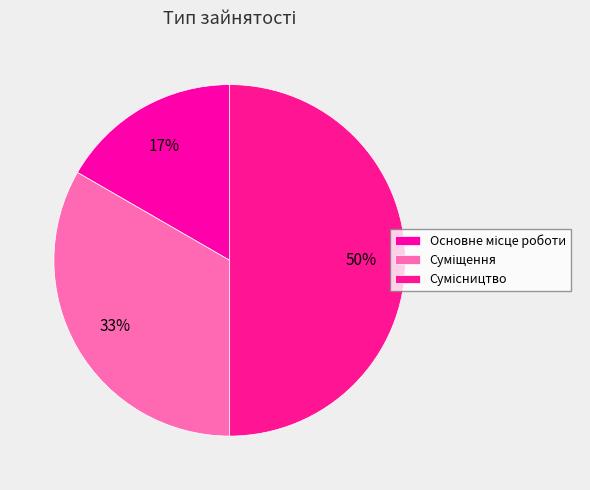

True or false: Основне місце роботи accounts for 17% of the total.

True